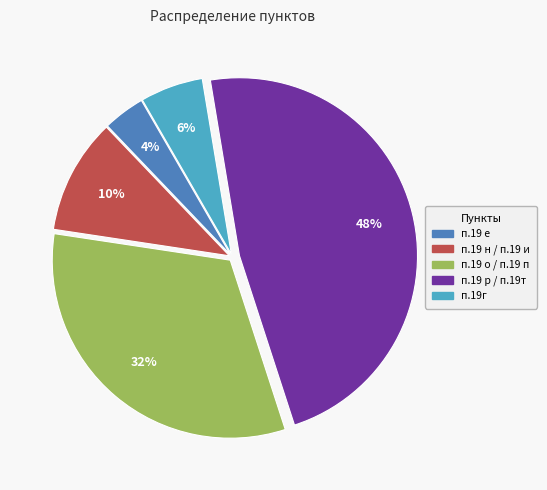

To the nearest percent, what is the difference between the largest and smallest slice percentages?

44%